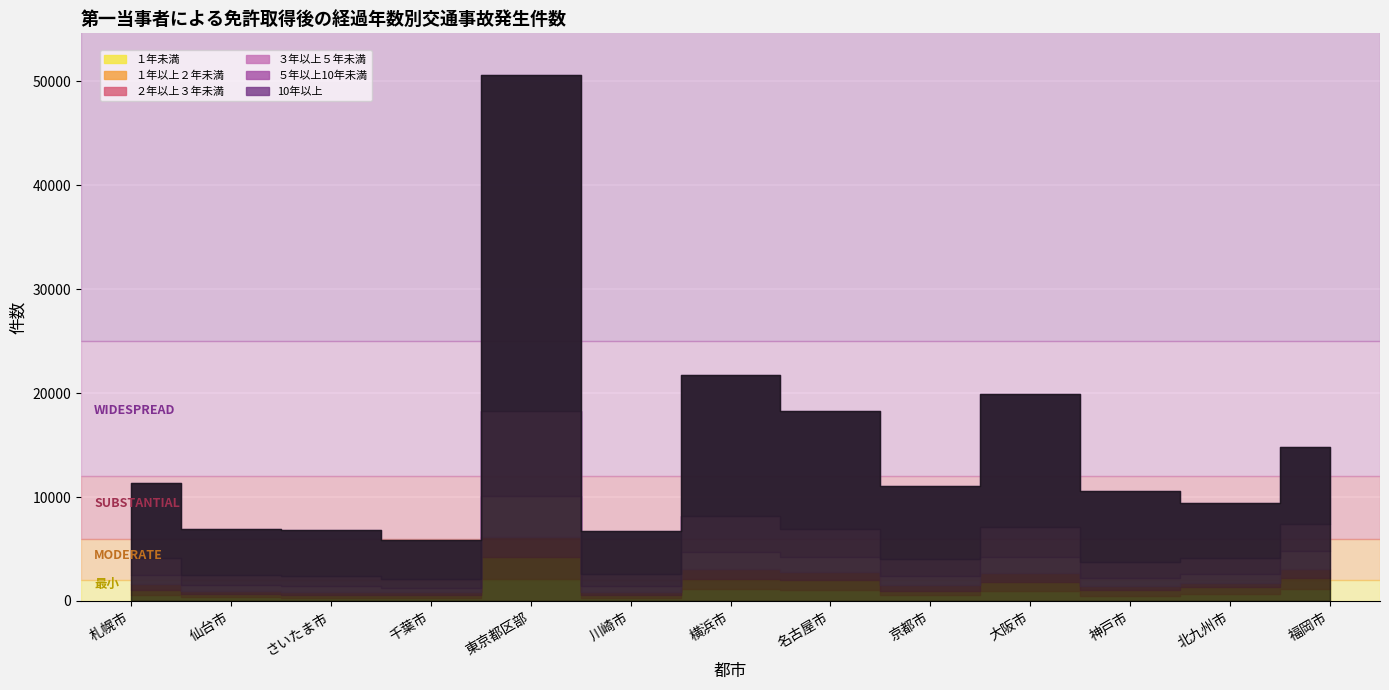

What is the label of the 10th point from the left?

大阪市